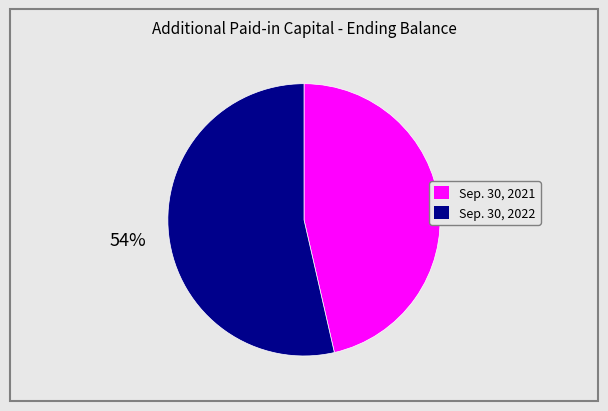

What is the ratio of the value at Sep. 30, 2021 to the value at Sep. 30, 2022?

0.9